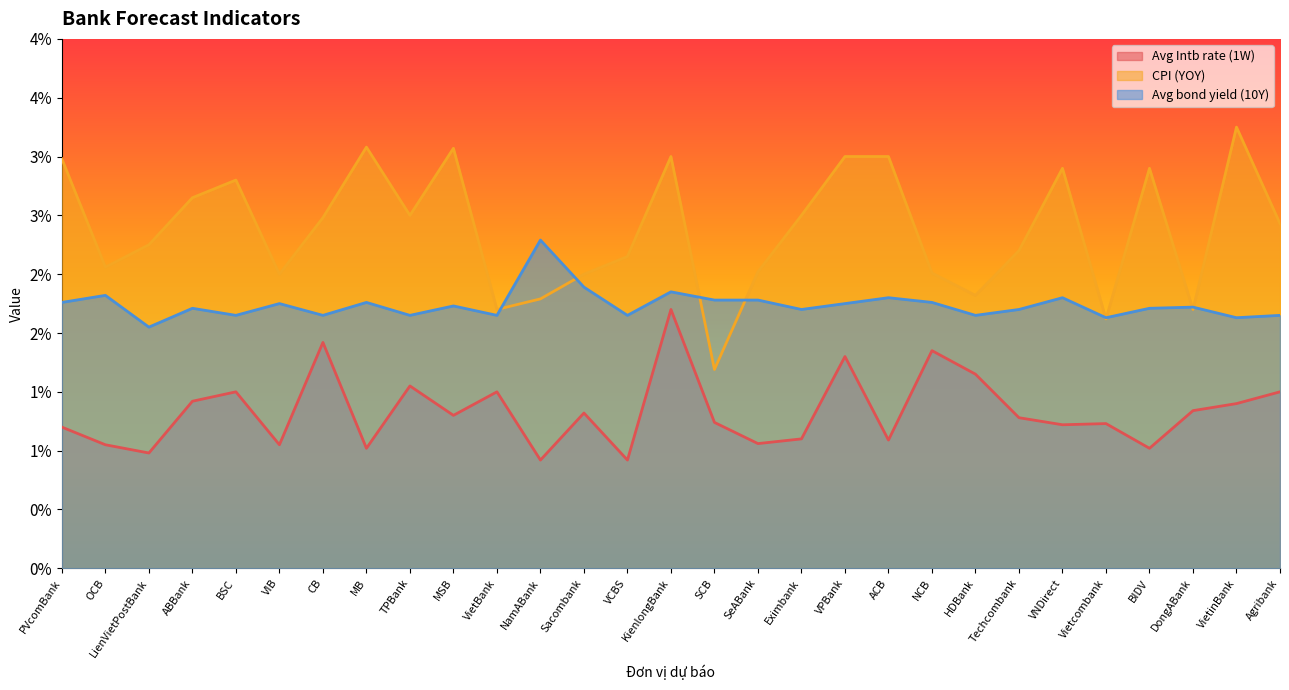

What are all the series names shown in the legend?

Avg Intb rate (1W), CPI (YOY), Avg bond yield (10Y)